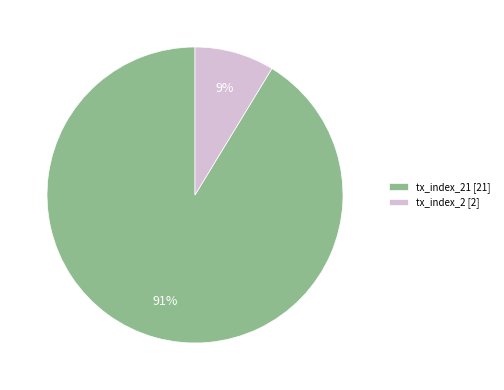

The tx_index_2 [2] slice represents 9% of the pie. True or false?

True